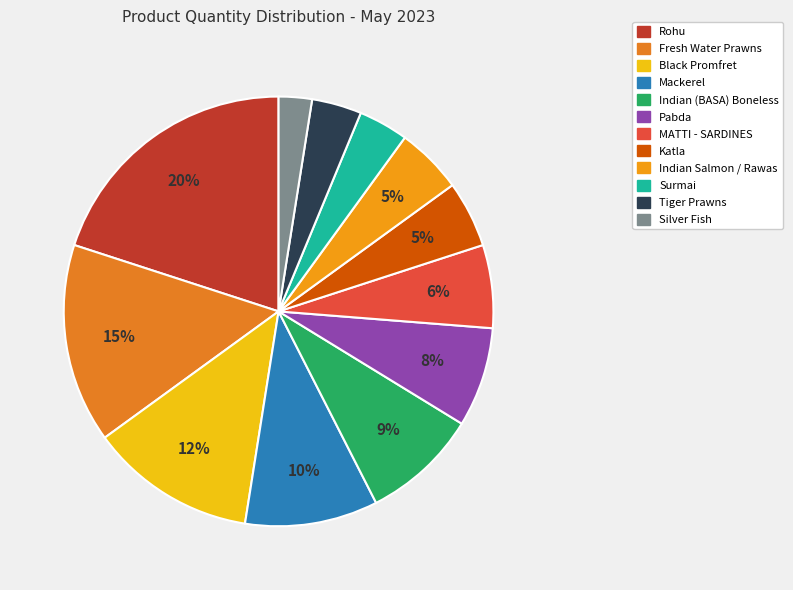

Do Black Promfret and Pabda together represent more than half of the pie?

No